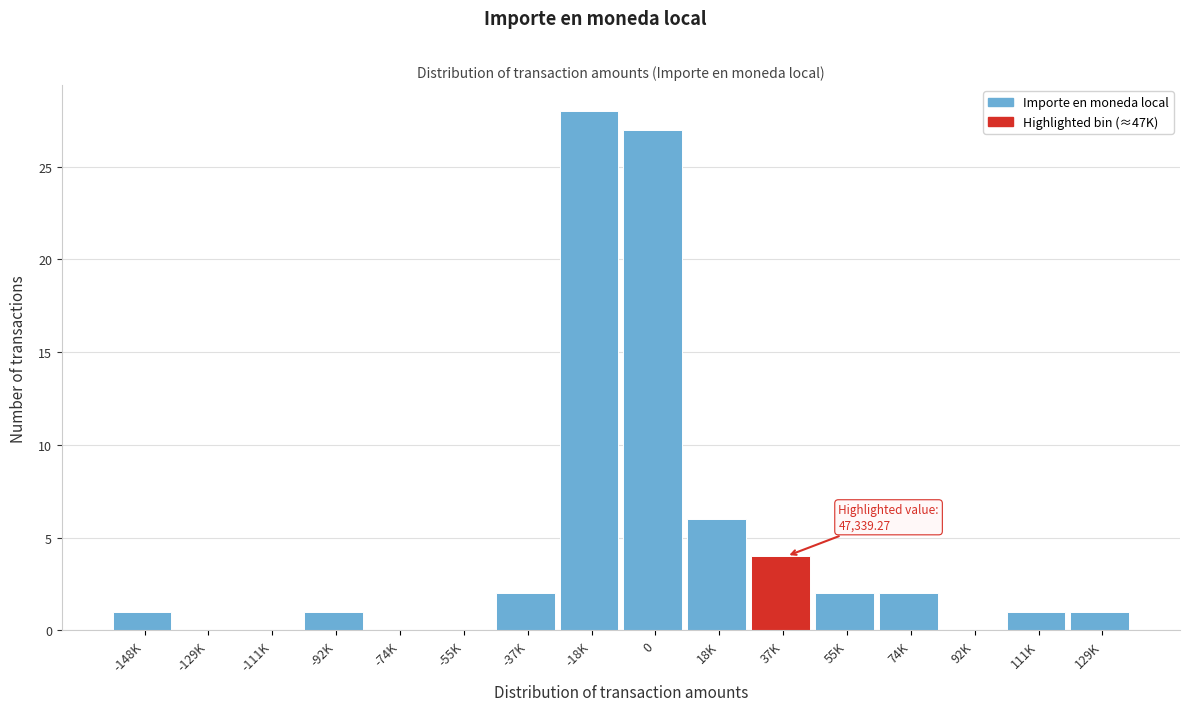

Reading right to left, what are all the values shown in this chart?

129K=1	111K=1	92K=0	74K=2	55K=2	37K=4	18K=6	0=27	-18K=28	-37K=2	-55K=0	-74K=0	-92K=1	-111K=0	-129K=0	-148K=1